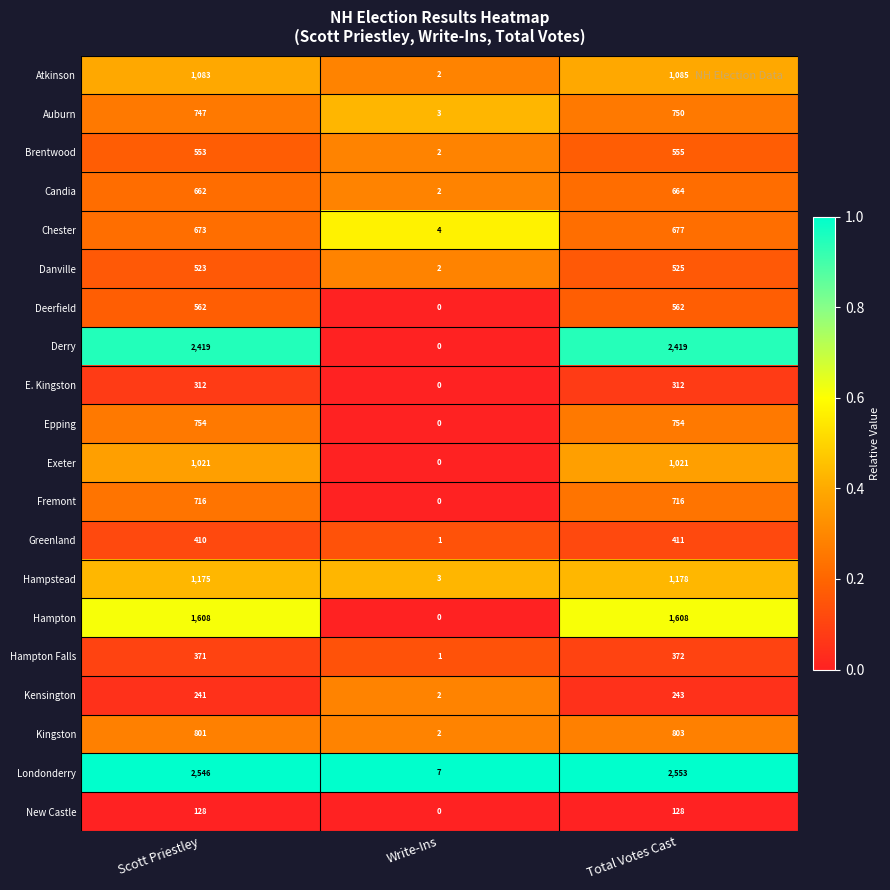

How many positive values does the Deerfield series have?

2